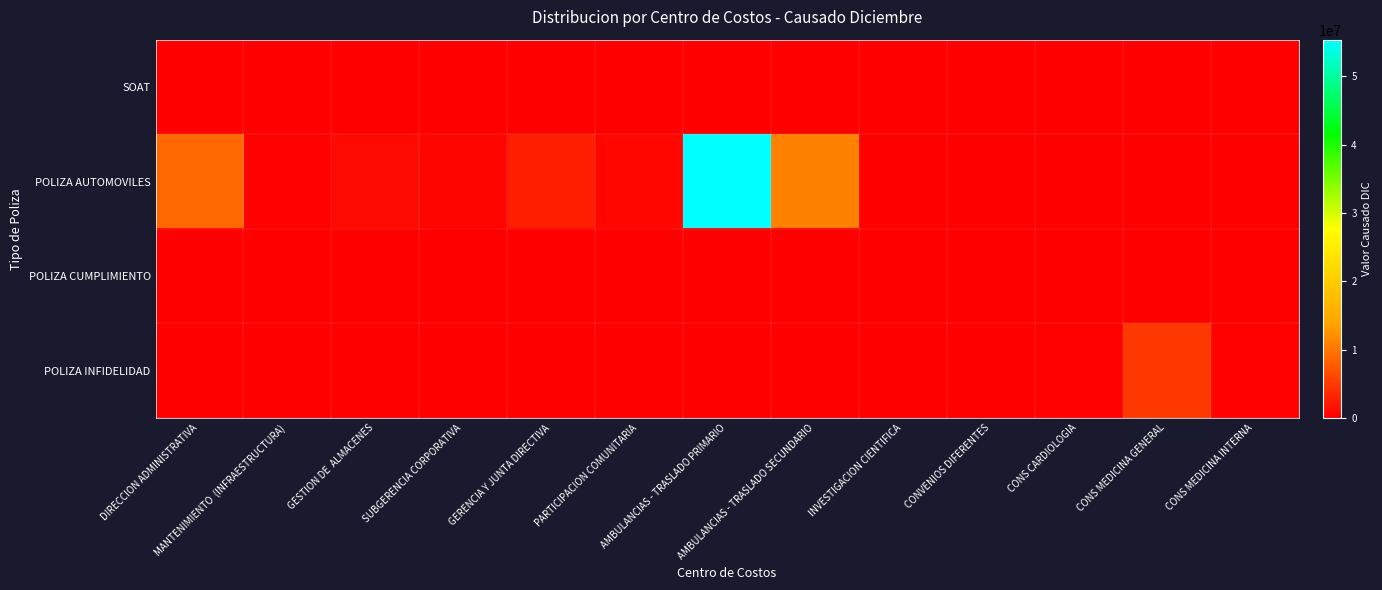

What is the difference between the highest and lowest values at CONVENIOS DIFERENTES?

90573